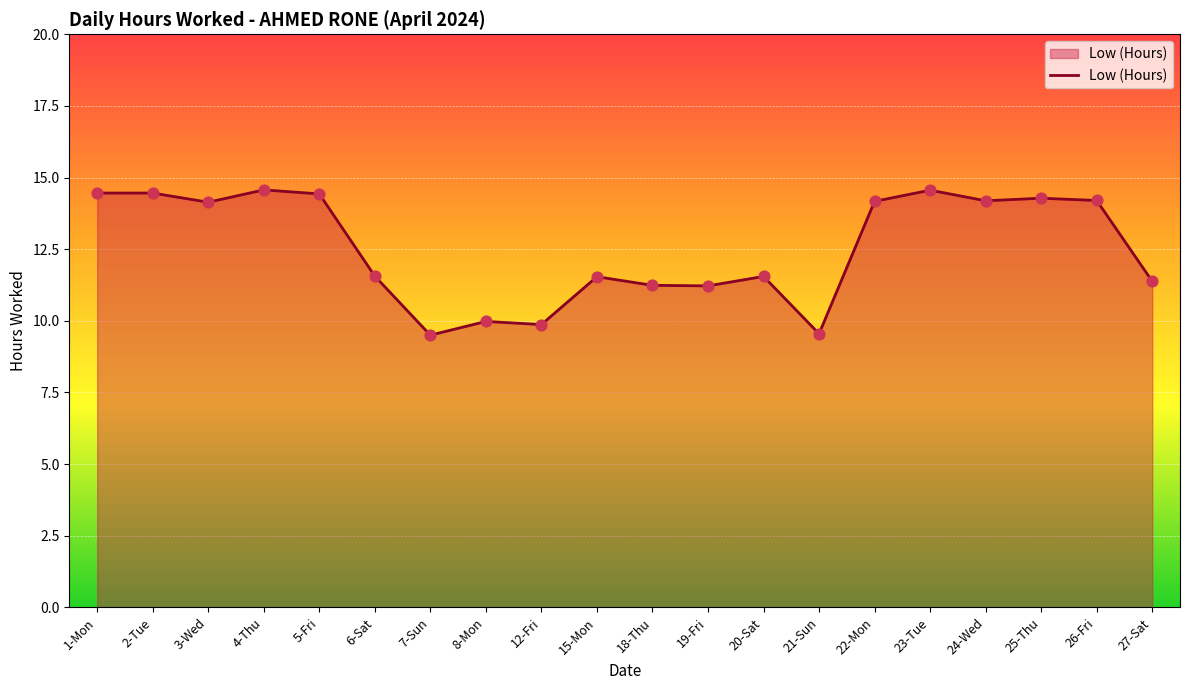

What is the ratio of the value at 1-Mon to the value at 8-Mon?

1.4